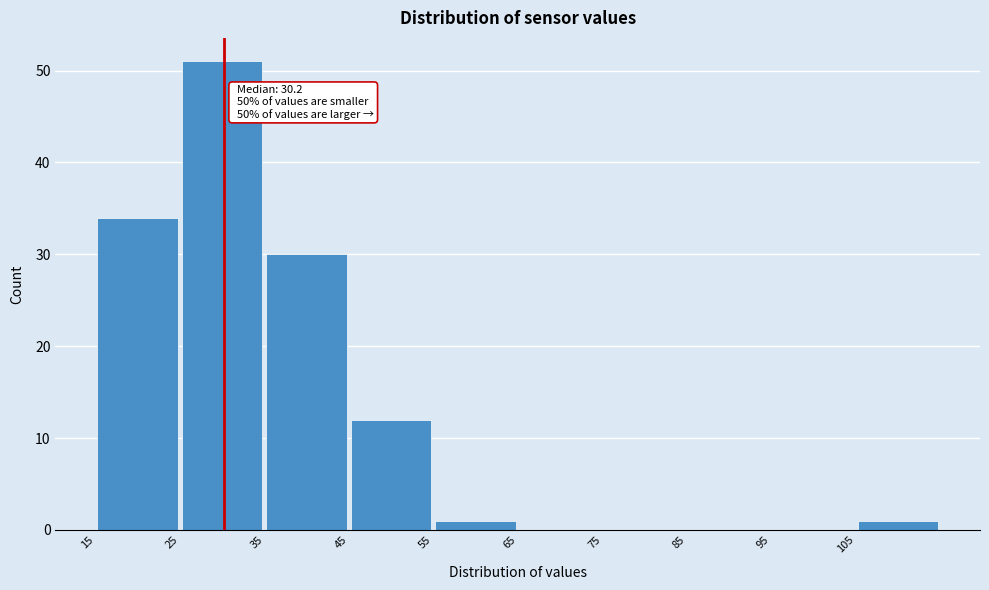

Over which range of the x-axis is the bar tallest?

25 to 35